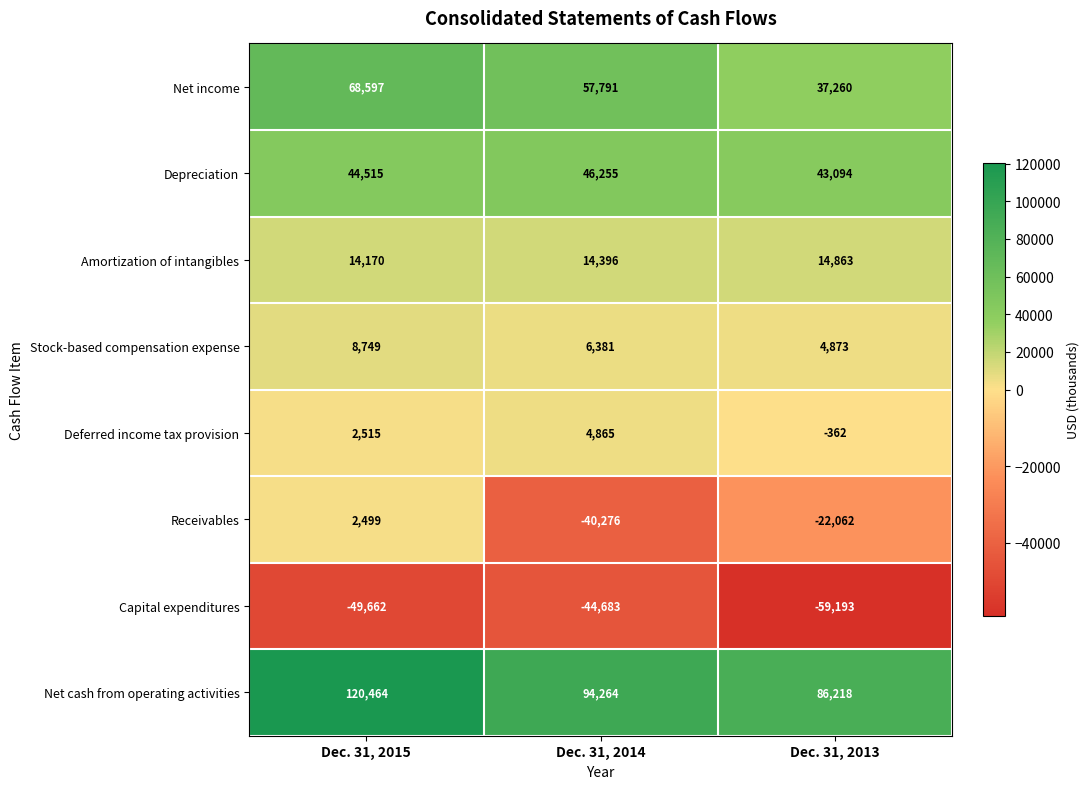

The Amortization of intangibles series shows 14863 at Dec. 31, 2013. True or false?

True